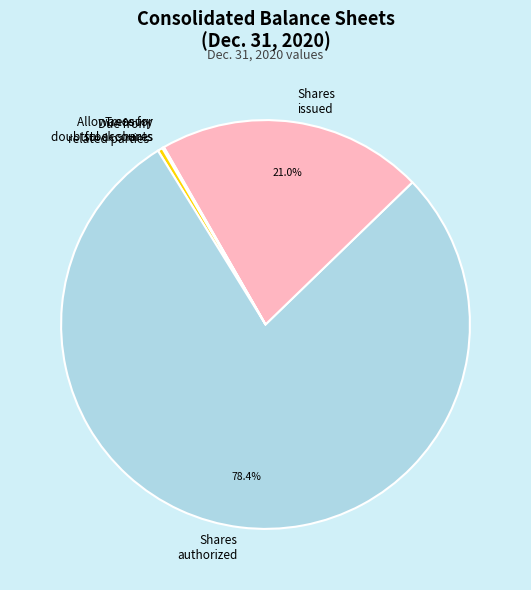

Approximately how many times larger is the value at Shares authorized compared to Due from related parties?

200.0